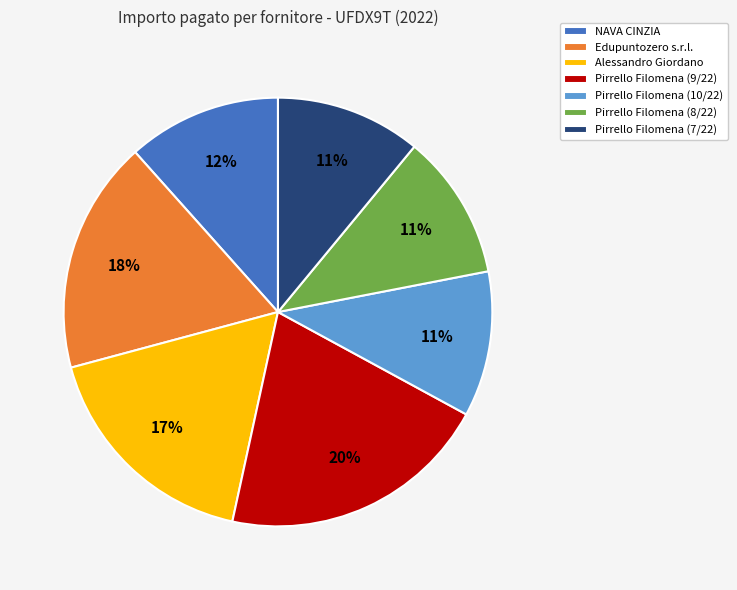

Does Pirrello Filomena (9/22) represent more than half of the total?

No